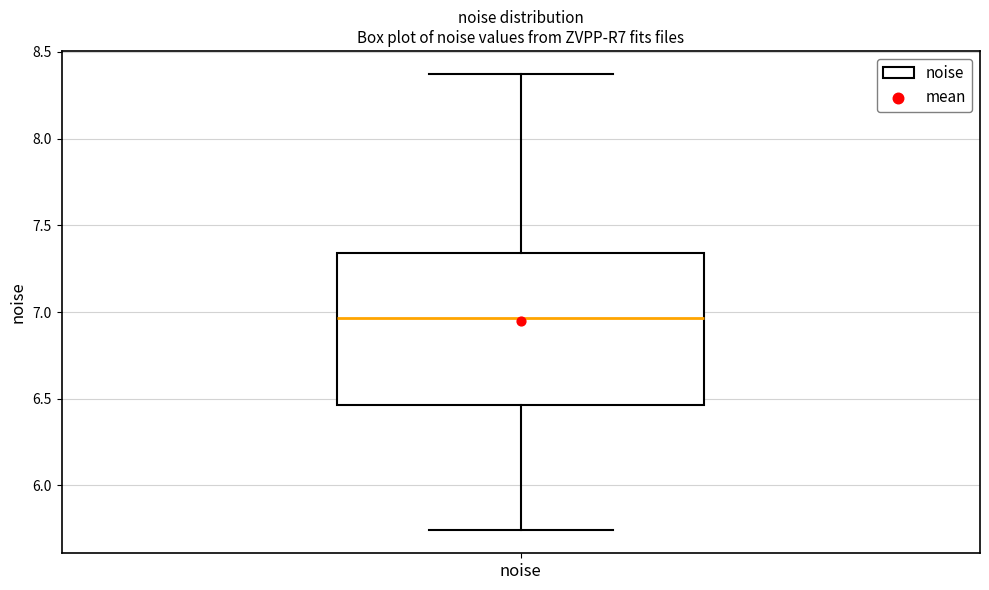

Where does the lower whisker of the box for noise end on the y-axis? The values are not printed on the chart, so give them approximately, as read against the axis.

5.75